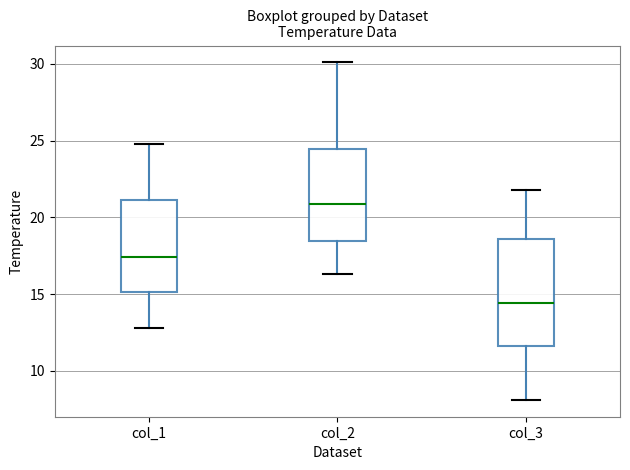

Reading left to right, transcribe this box plot: for each box, give where its median line is, the range the box spans, and where its two whiskers end, as read against the y-axis. The values are not printed on the chart, so give them approximately, as read against the axis.

col_1: median 17.5, box 15.0 to 21.0, whiskers 13.0 to 25.0
col_2: median 21.0, box 18.5 to 24.5, whiskers 16.5 to 30.0
col_3: median 14.5, box 11.5 to 18.5, whiskers 8.0 to 22.0